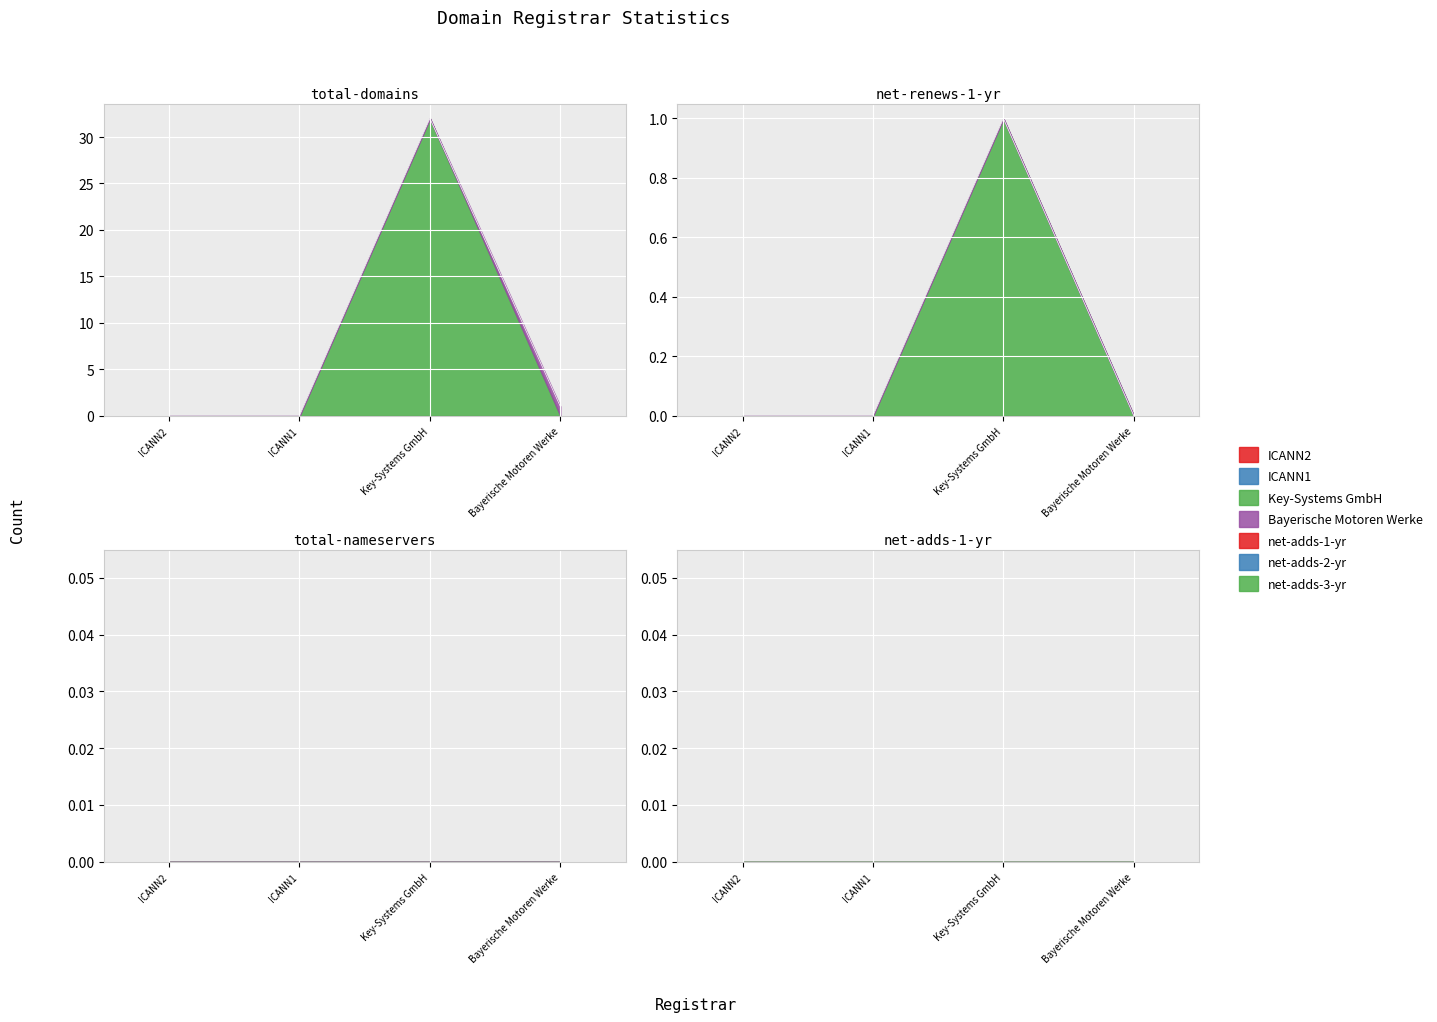

Reading left to right, what are all the values shown in this chart?

total-domains: 0	0	32	1
net-renews-1-yr: 0	0	1	0
total-nameservers: 0	0	0	0
net-adds-1-yr: 0	0	0	0
net-adds-2-yr: 0	0	0	0
net-adds-3-yr: 0	0	0	0